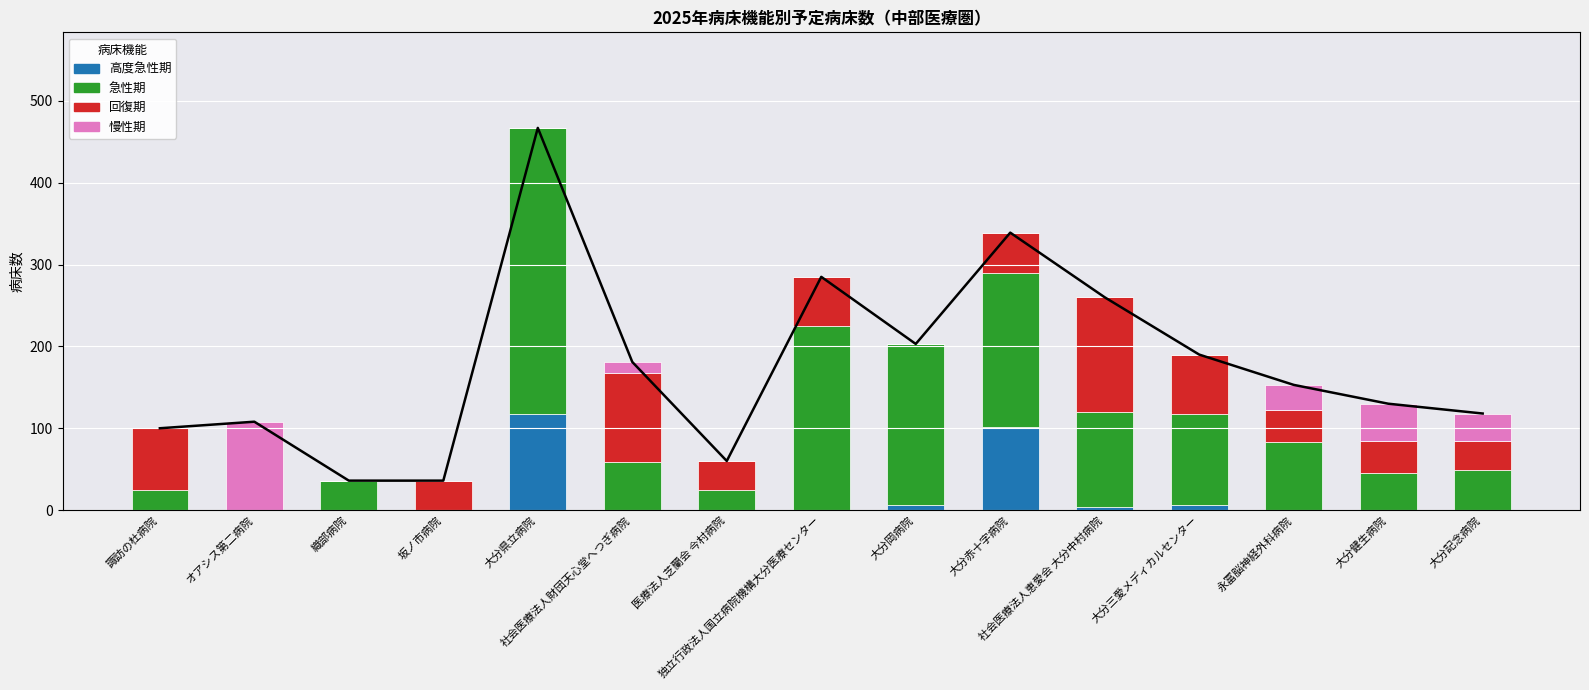

Is it true that 急性期 equals 33 at 社会医療法人財団天心堂へつぎ病院?

False